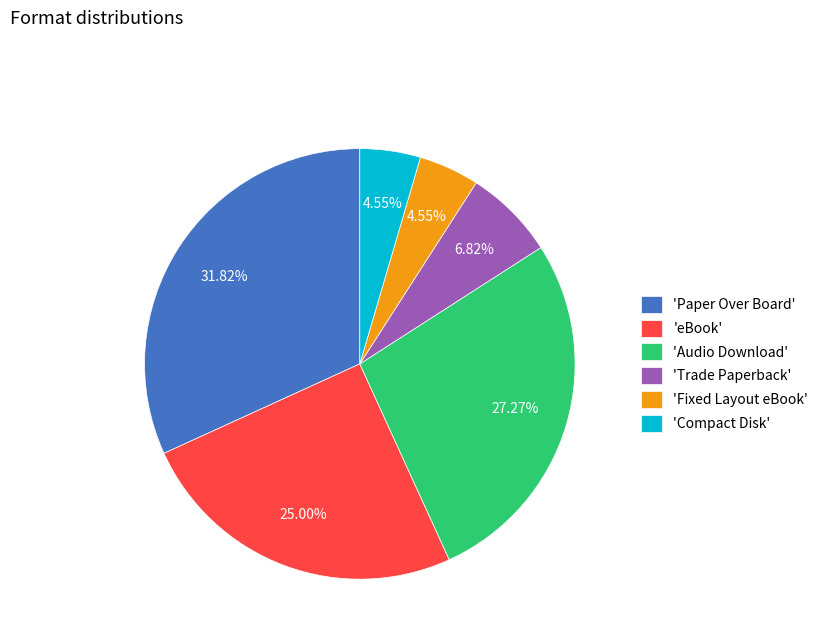

Which category has the biggest portion of the pie?

'Paper Over Board'